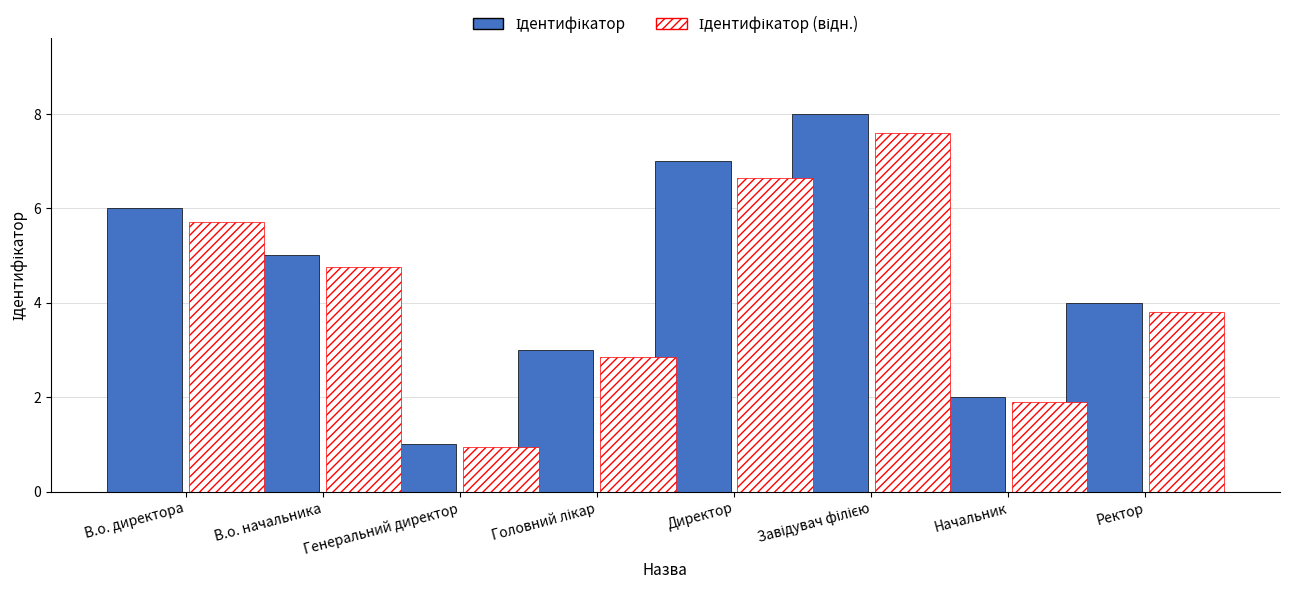

What is the total value across all series at Начальник?

3.9